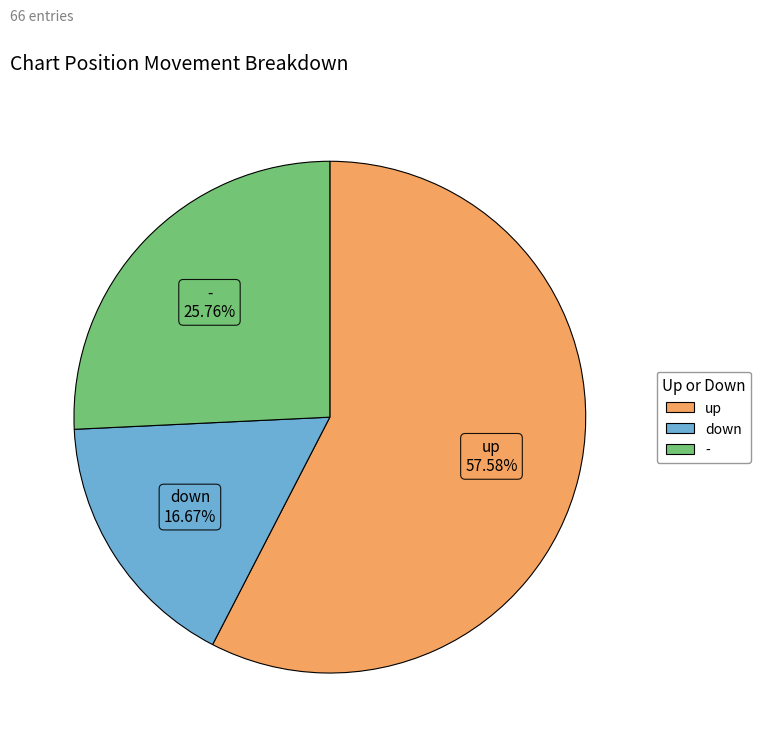

To the nearest percent, what percentage of the pie is -?

26%